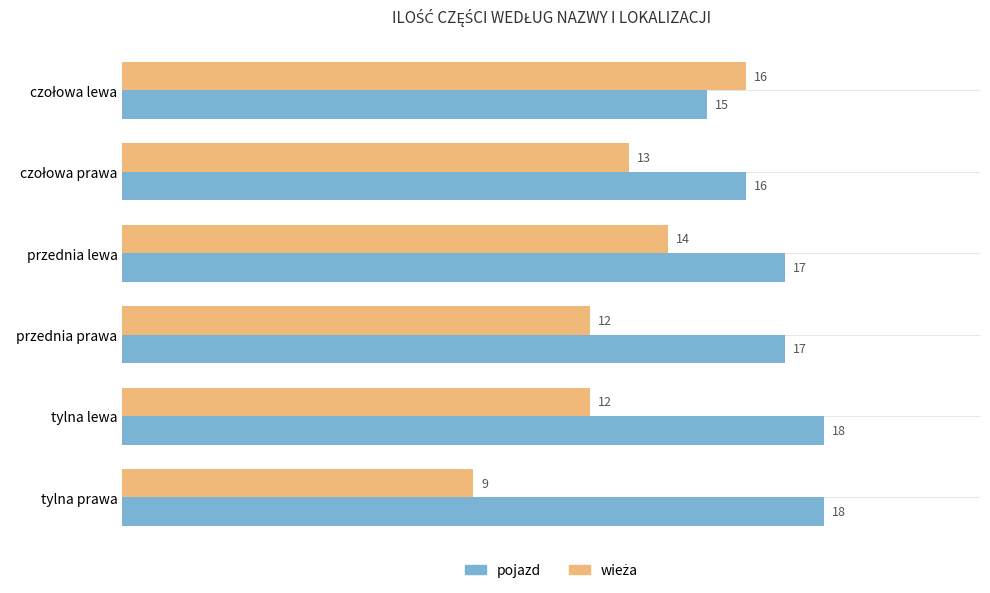

True or false: pojazd has a value of 17 at przednia lewa.

True